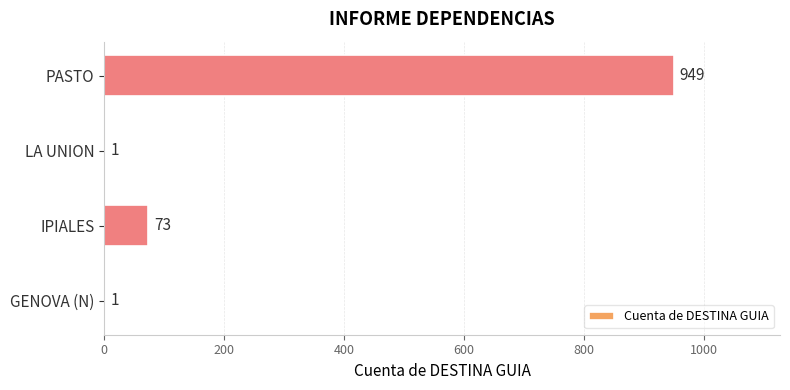

Count the number of categories in the chart.

4